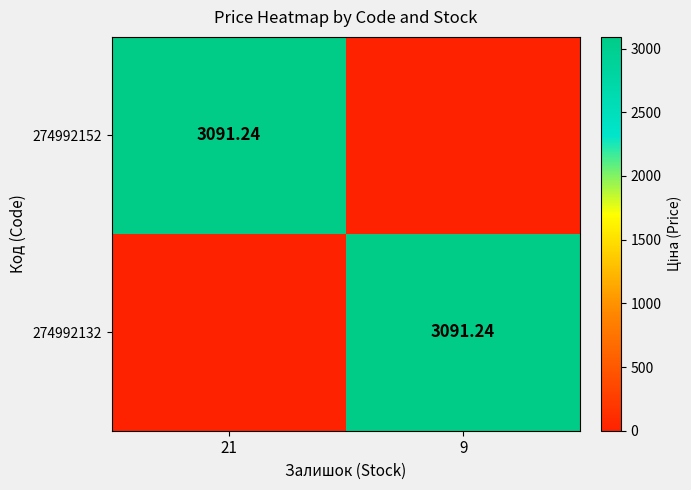

At which category is the sum across all series the highest?

21